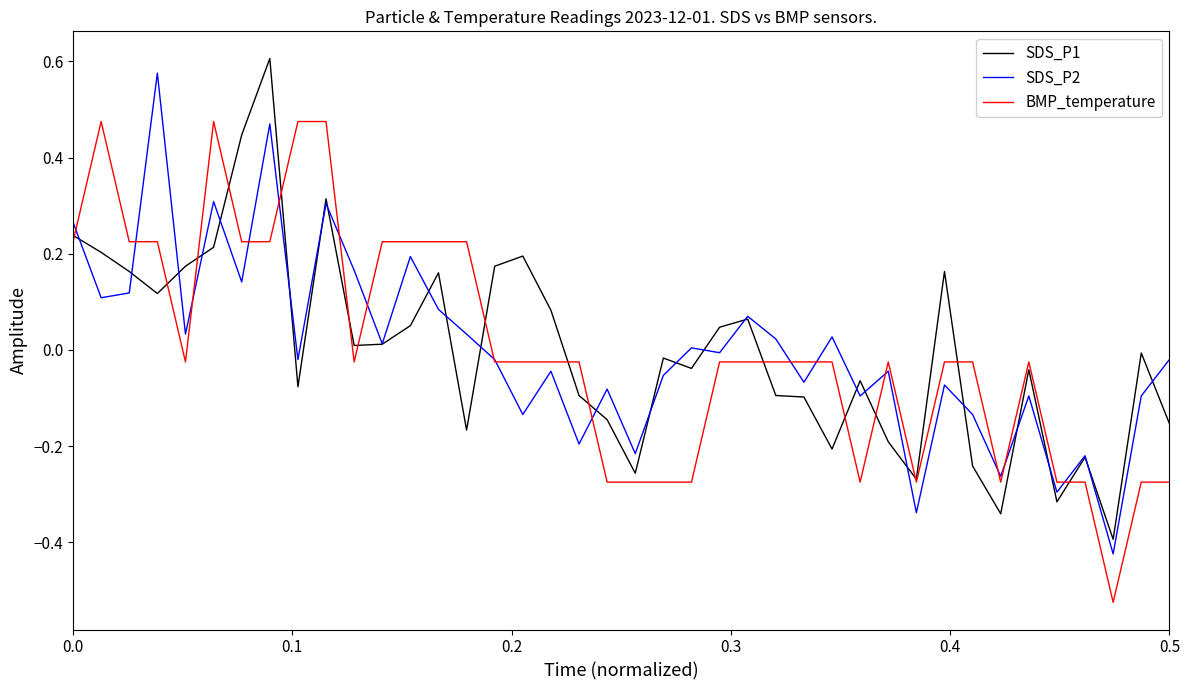

Where do SDS_P1 and BMP_temperature first cross each other?

0.0 and 0.1